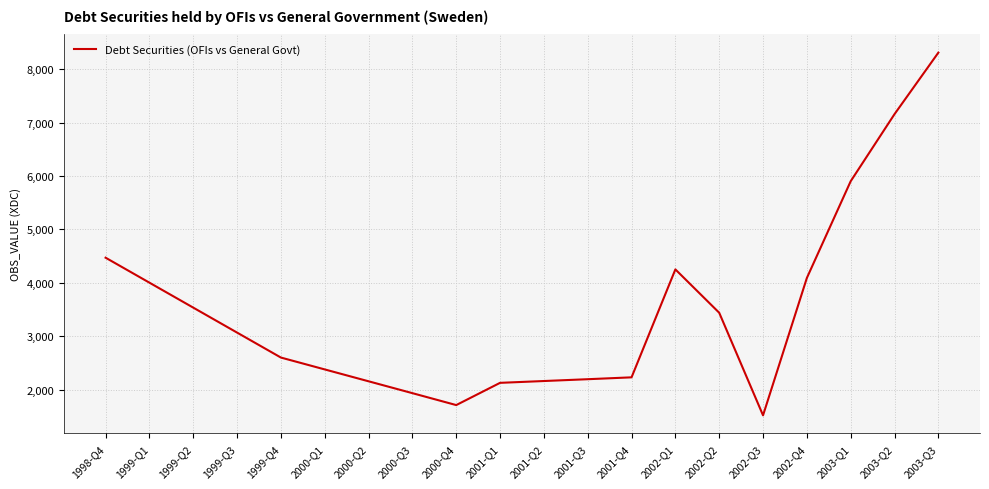

At which category does the chart reach its minimum across all series?

2002-Q3